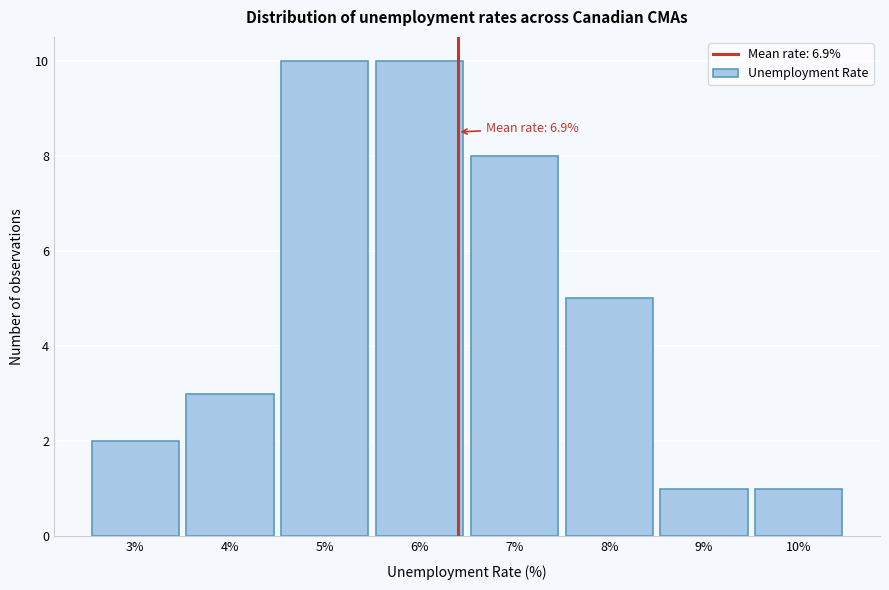

Reading left to right, list all the values displayed in this chart.

2	3	10	10	8	5	1	1